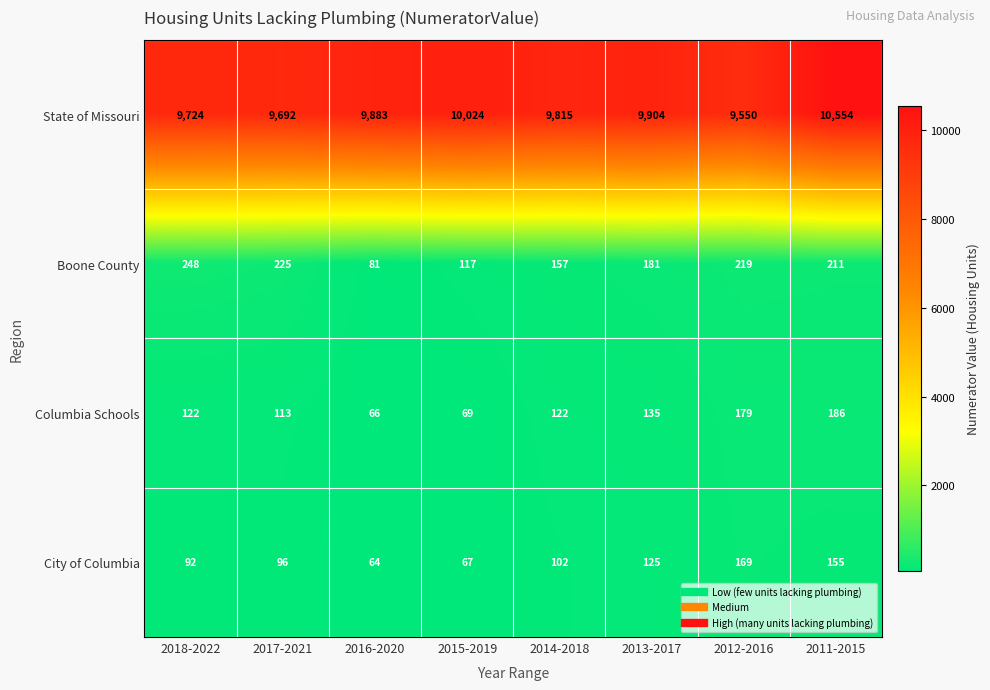

Which series has the largest range (max minus min)?

State of Missouri